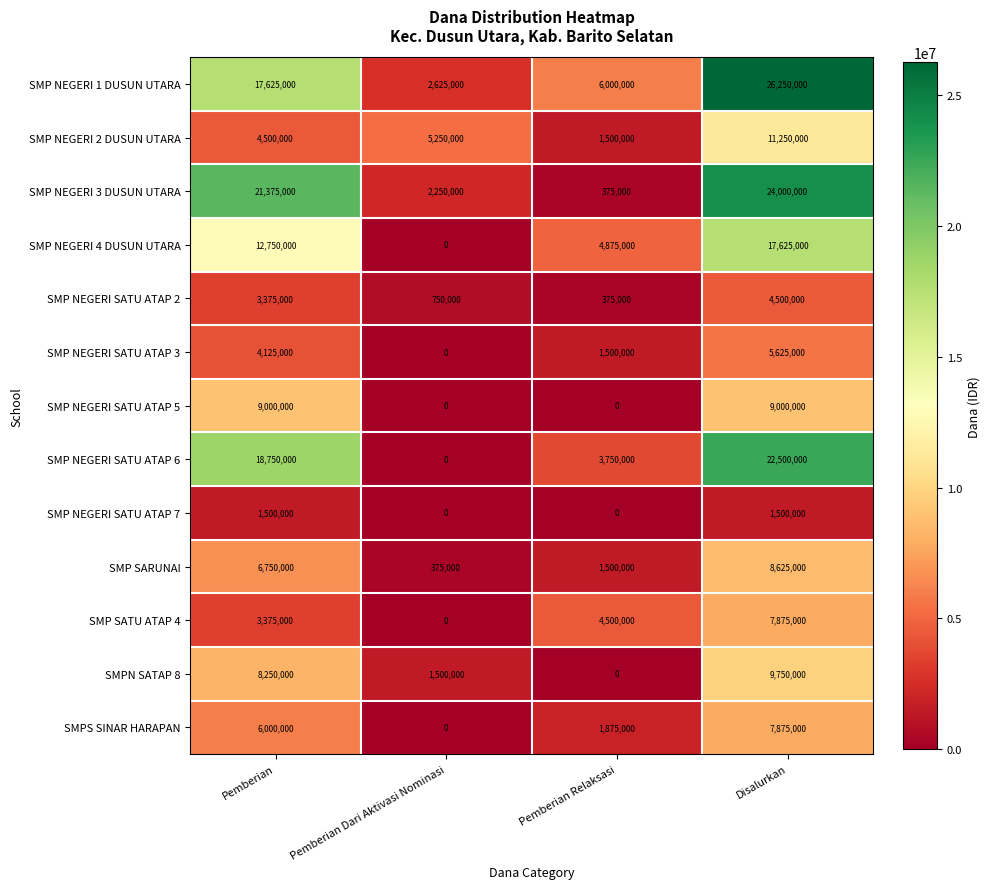

What is the difference between the second highest and minimum values in the SMP NEGERI SATU ATAP 5 series?

9000000